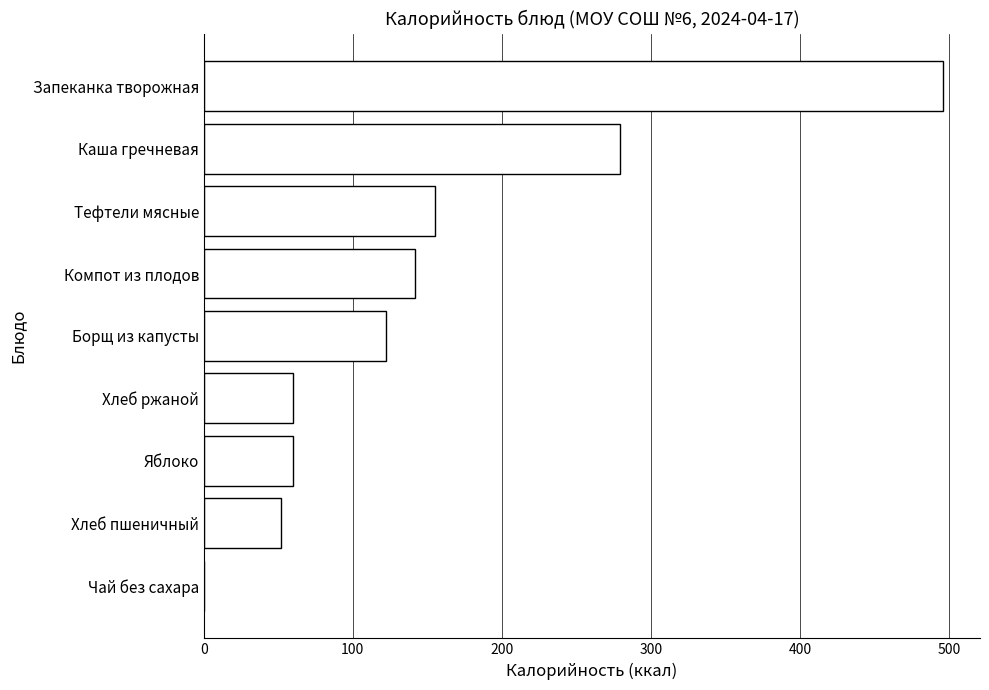

Count the number of data series in this chart.

1